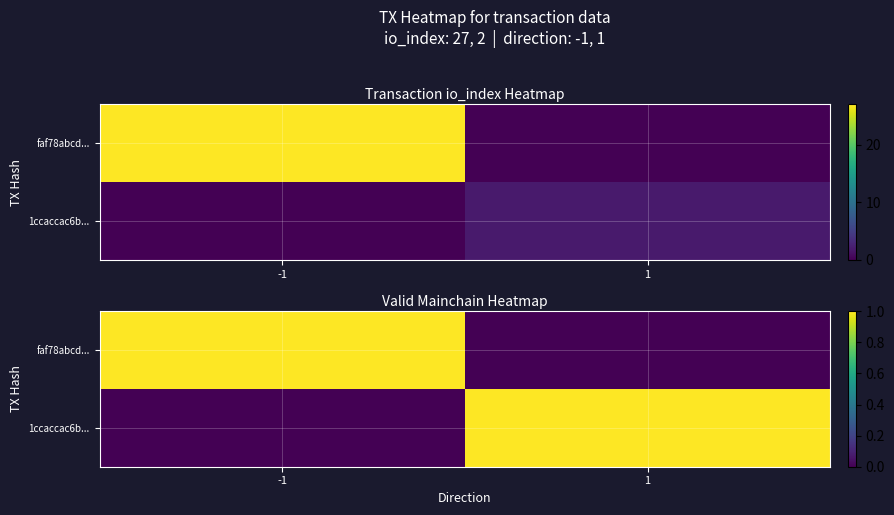

Is it true that faf78abcd... equals 2 at -1?

False